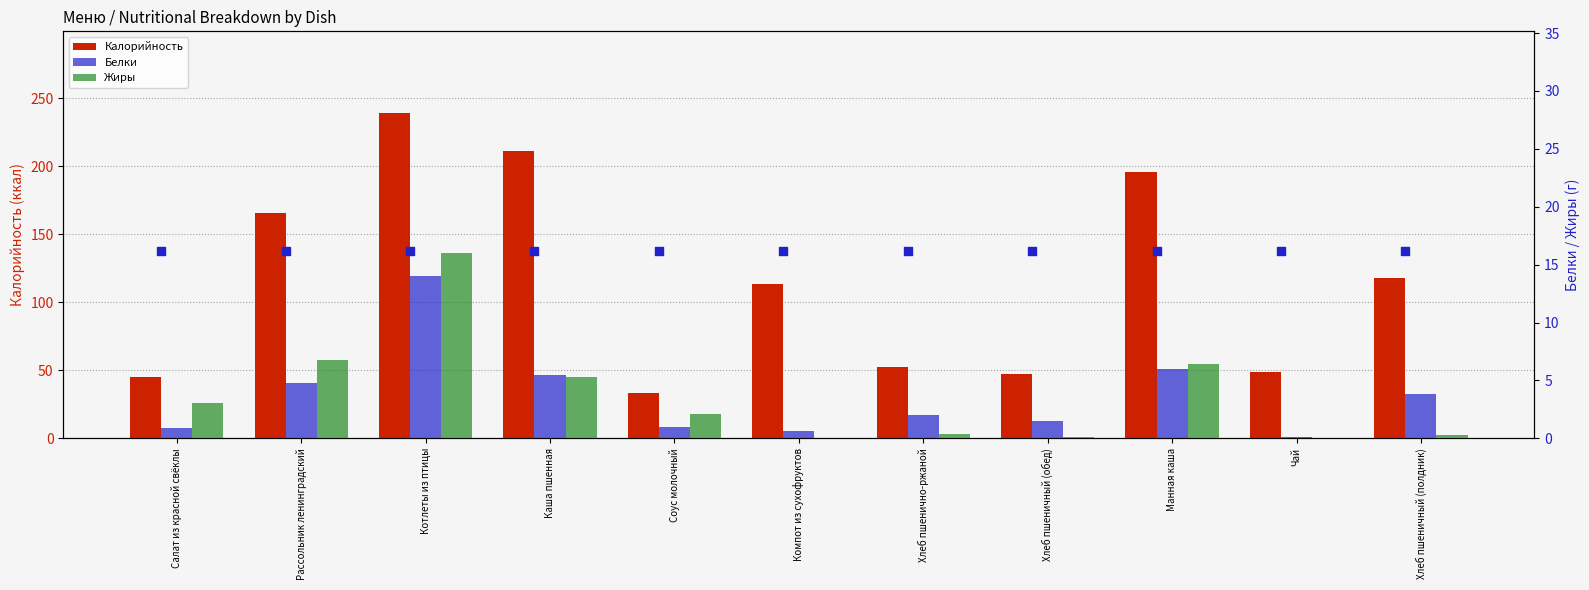

Which series contains the lowest Y value?

Жиры